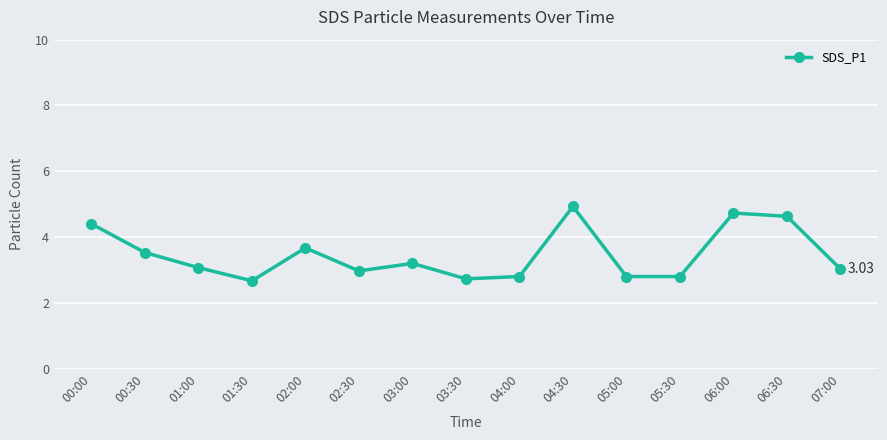

Which has a higher value, 04:30 or 06:00?

04:30